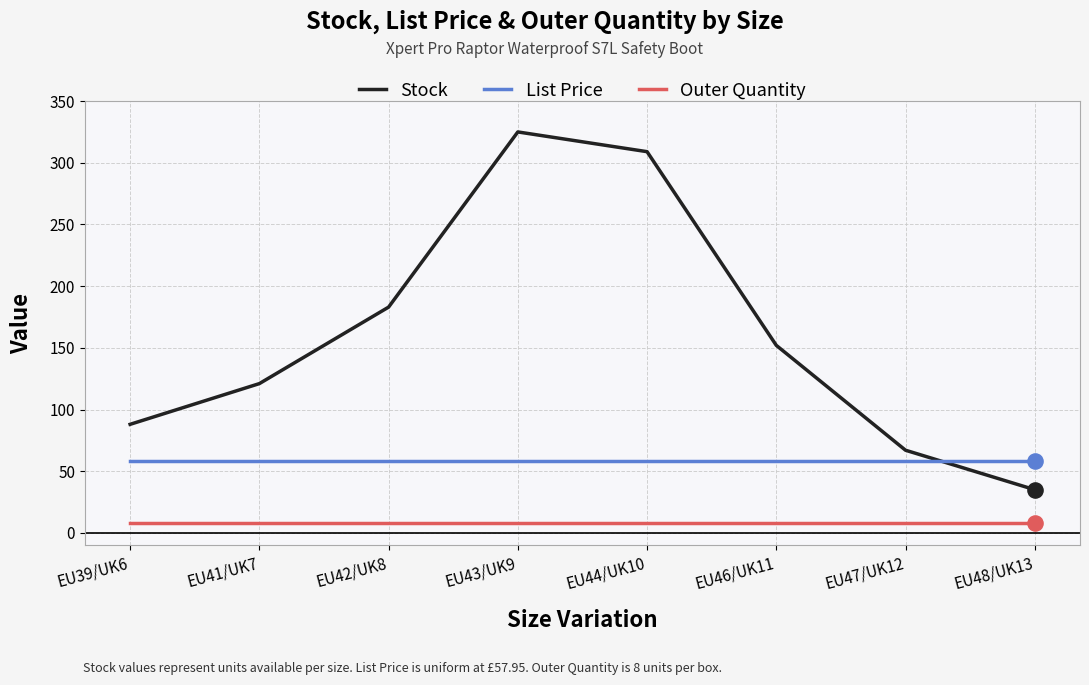

Is the value of Stock at EU42/UK8 greater than the value of Outer Quantity at EU43/UK9?

Yes